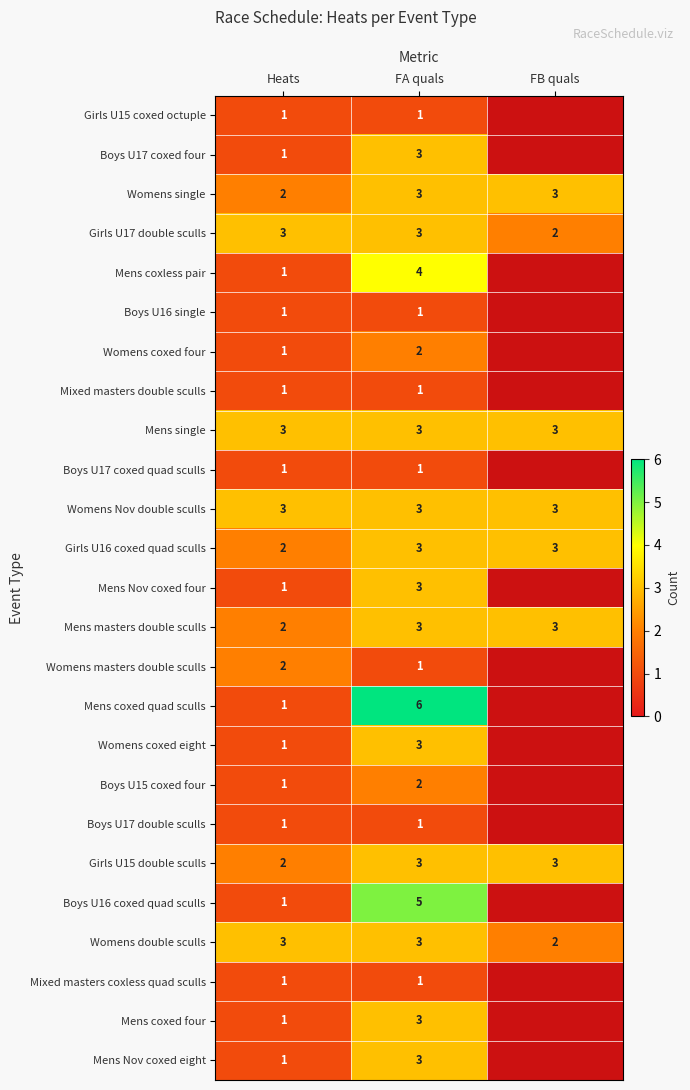

Is the value of Womens double sculls at FA quals greater than the value of Mixed masters double sculls at FA quals?

Yes